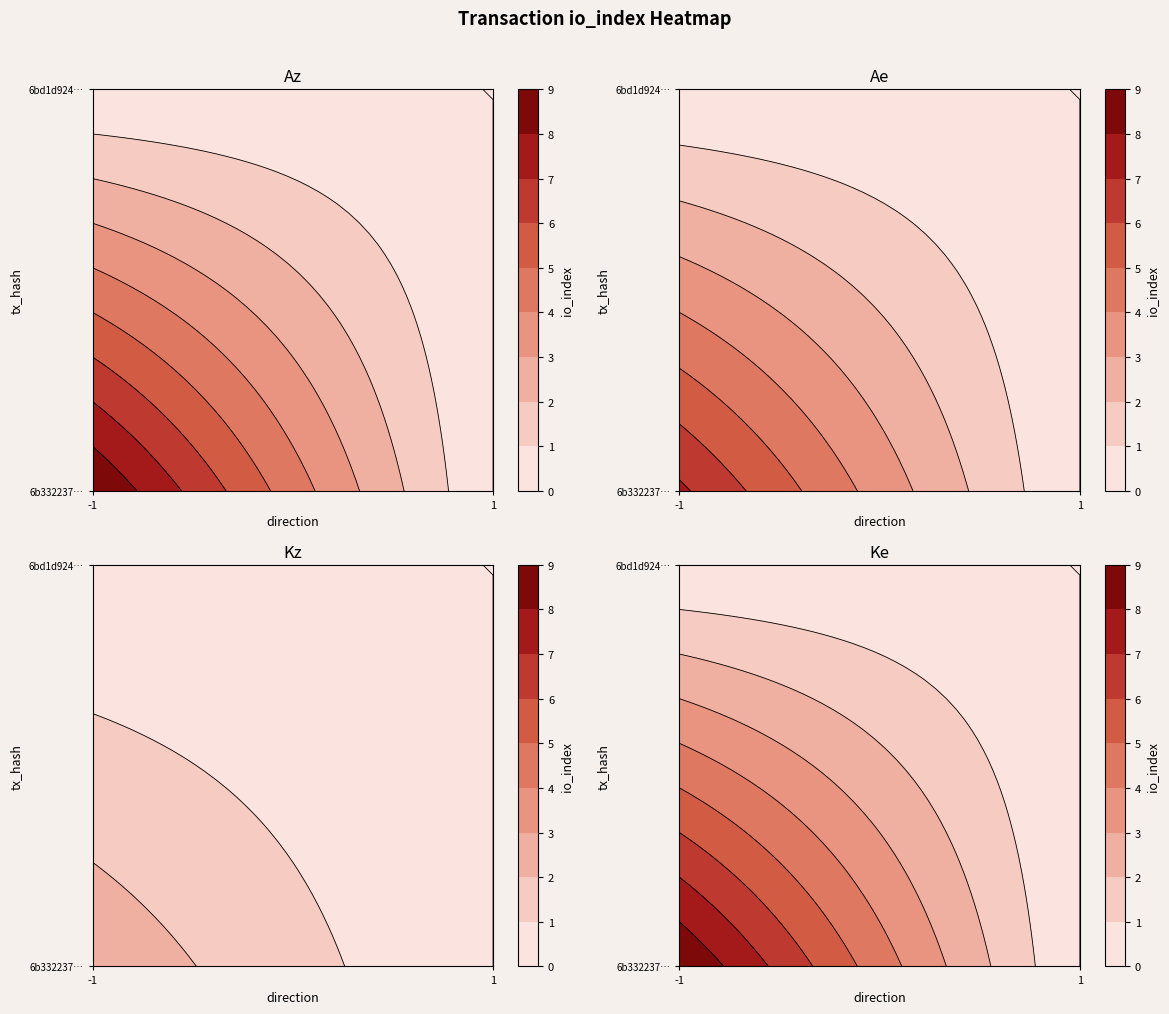

What is the maximum value shown in the chart?

9